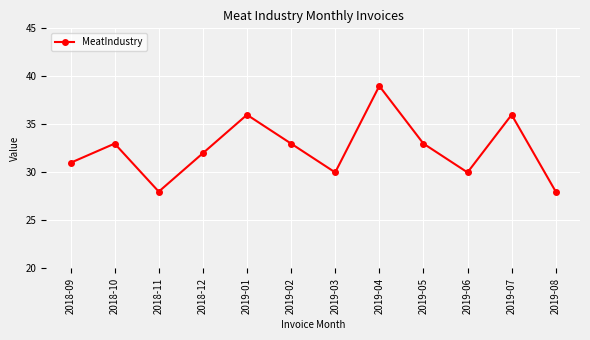

Reading left to right, extract all data points from this chart.

31	33	28	32	36	33	30	39	33	30	36	28